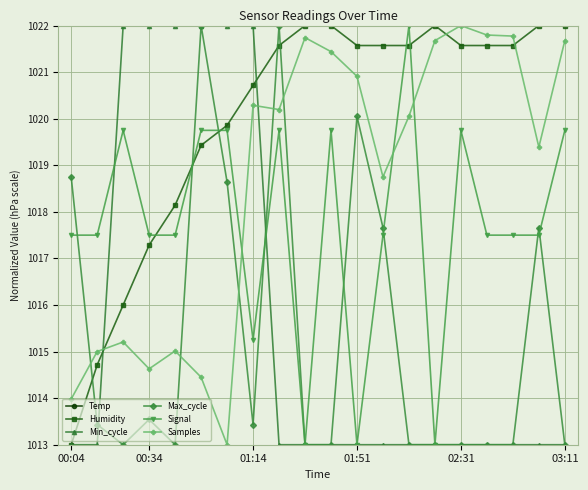

What is the label of the 14th point from the right?

6